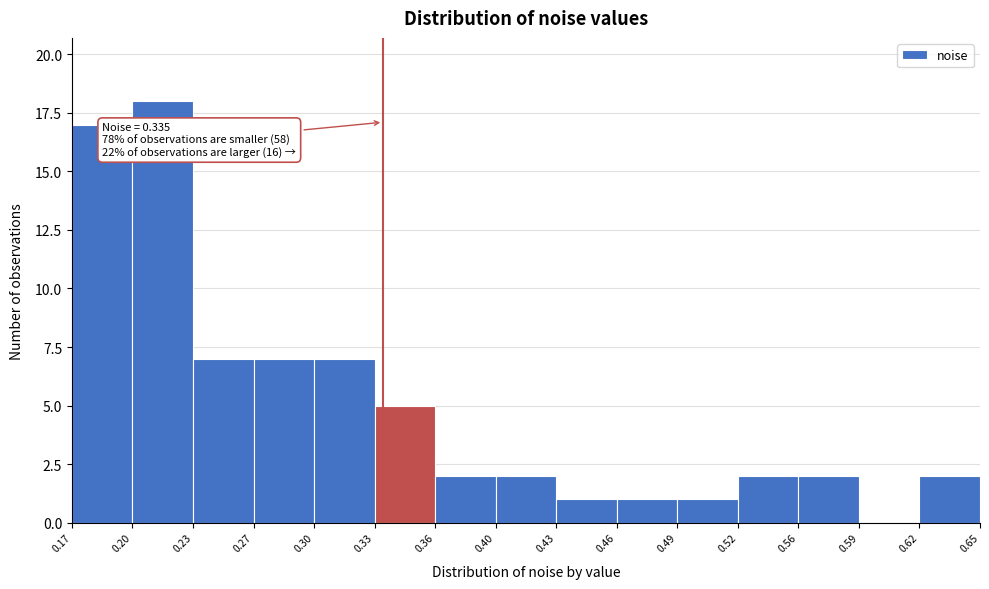

Over which range of the x-axis is the bar tallest?

0.20 to 0.23